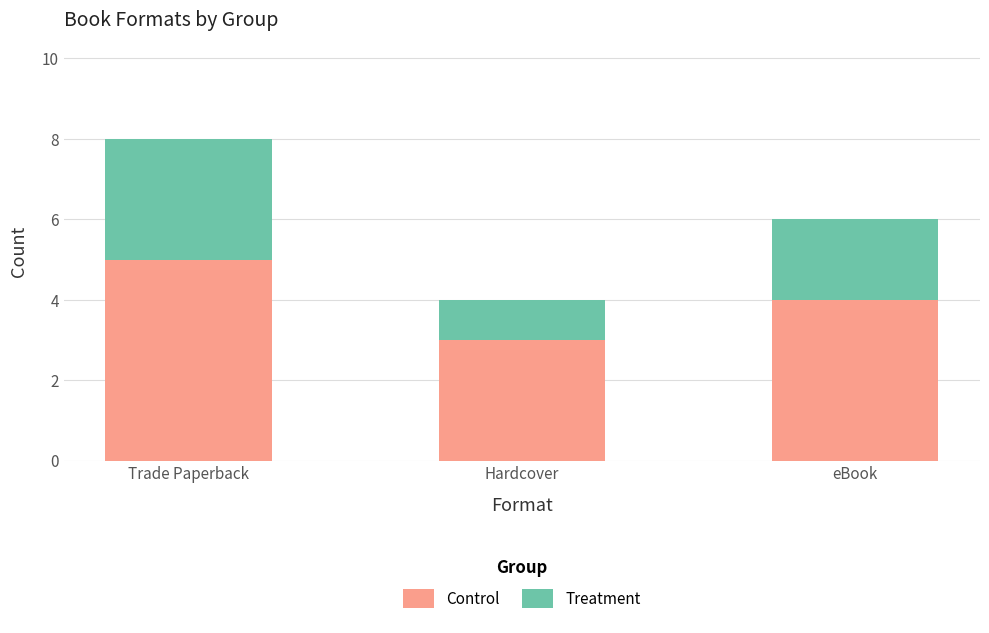

How many values in the Control series are below 4?

1